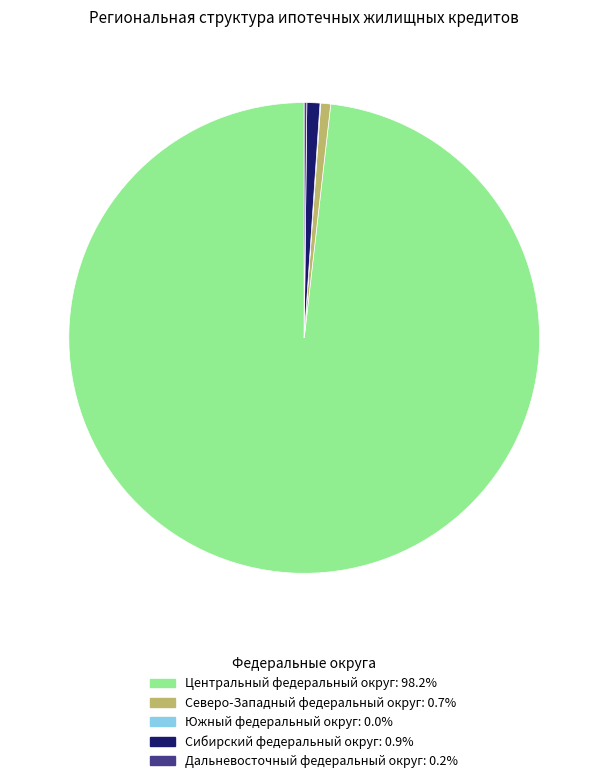

Which slice is the largest?

Центральный федеральный округ